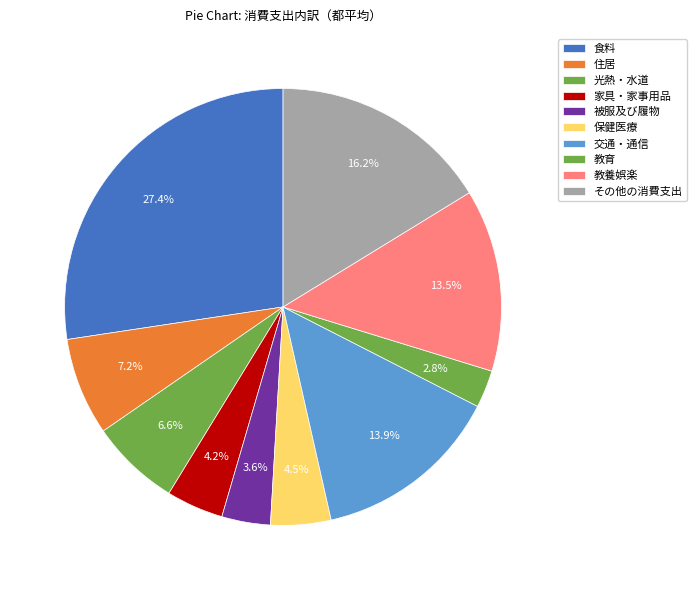

Is there any slice that represents more than half of the pie?

No